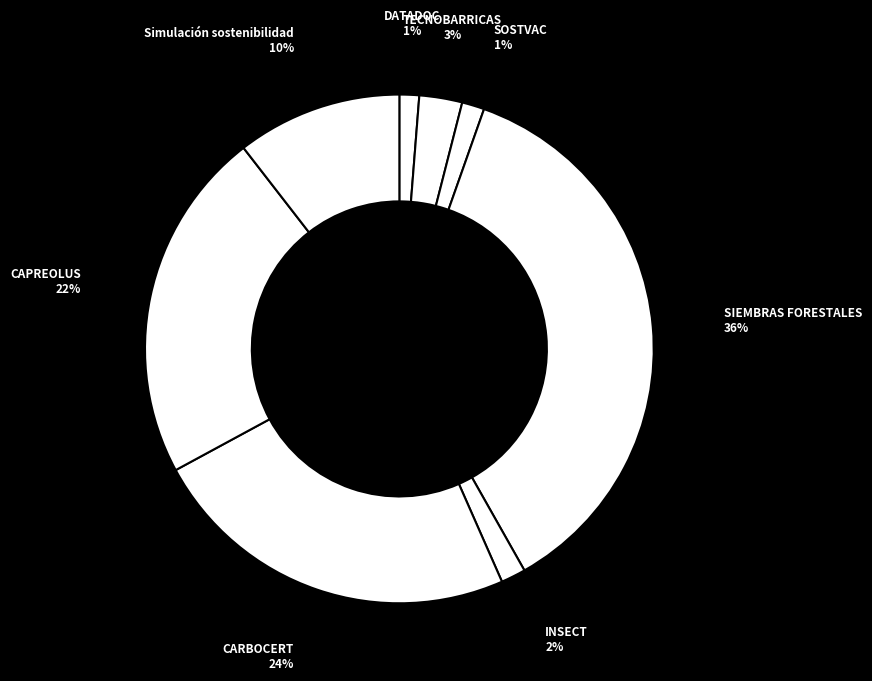

Which slice is the largest?

SIEMBRAS FORESTALES